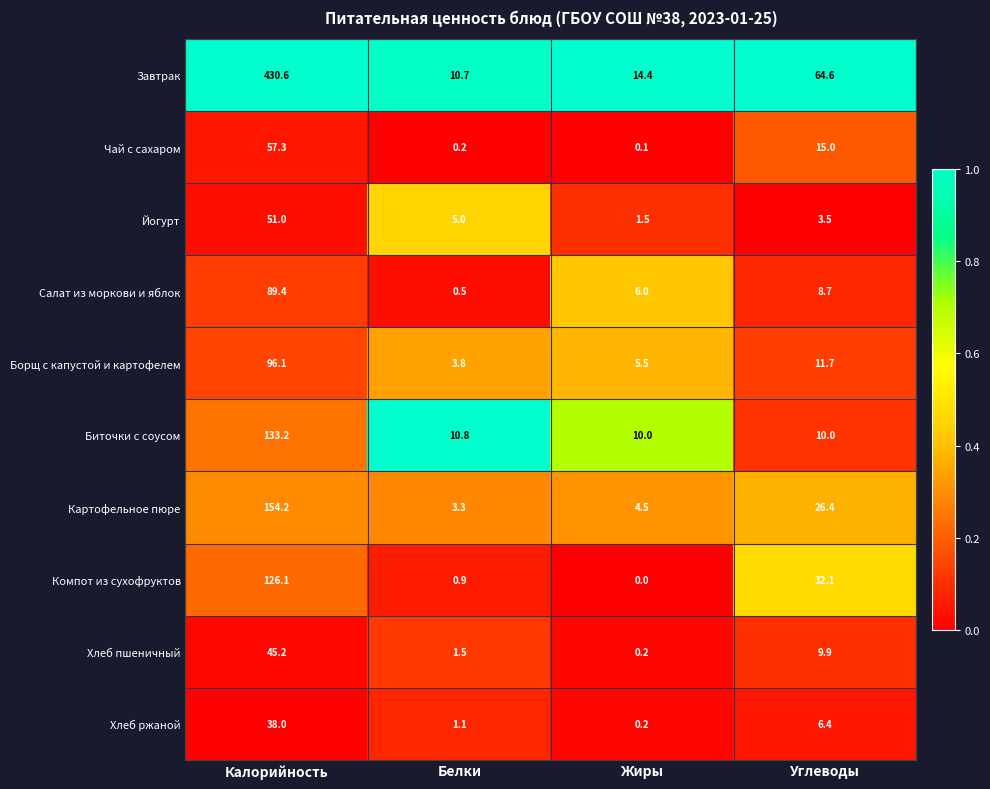

At which category is the sum across all series the highest?

Калорийность